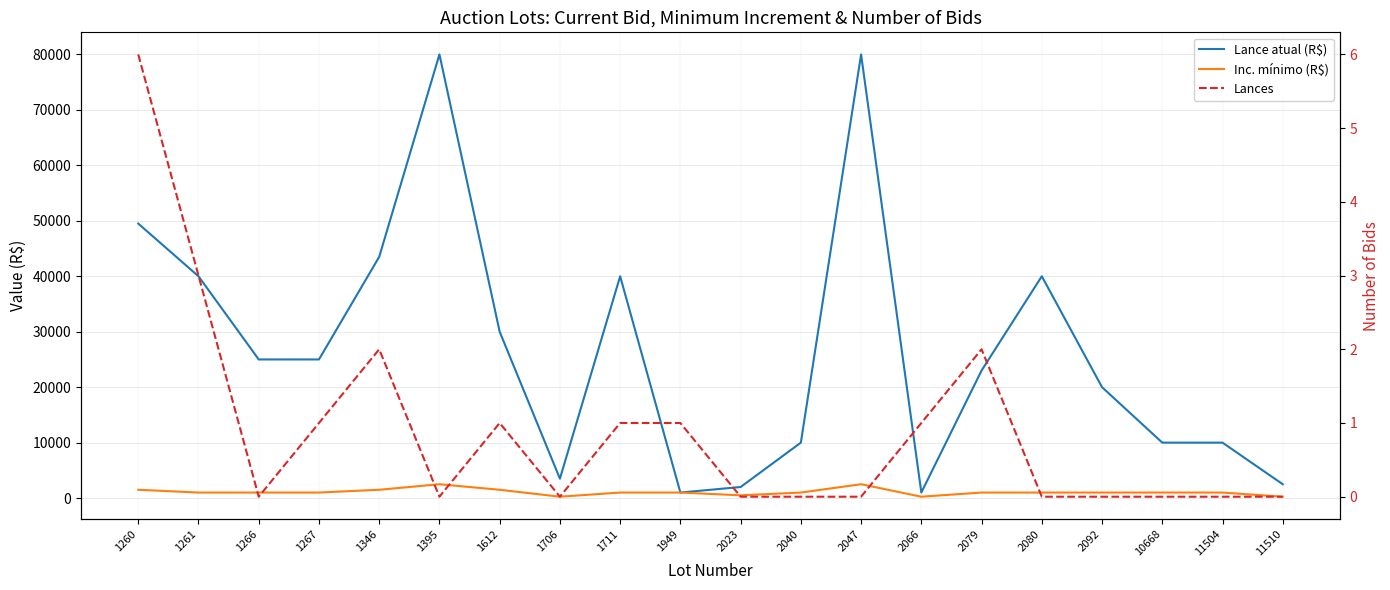

What is the minimum value for Inc. mínimo (R$)?

250